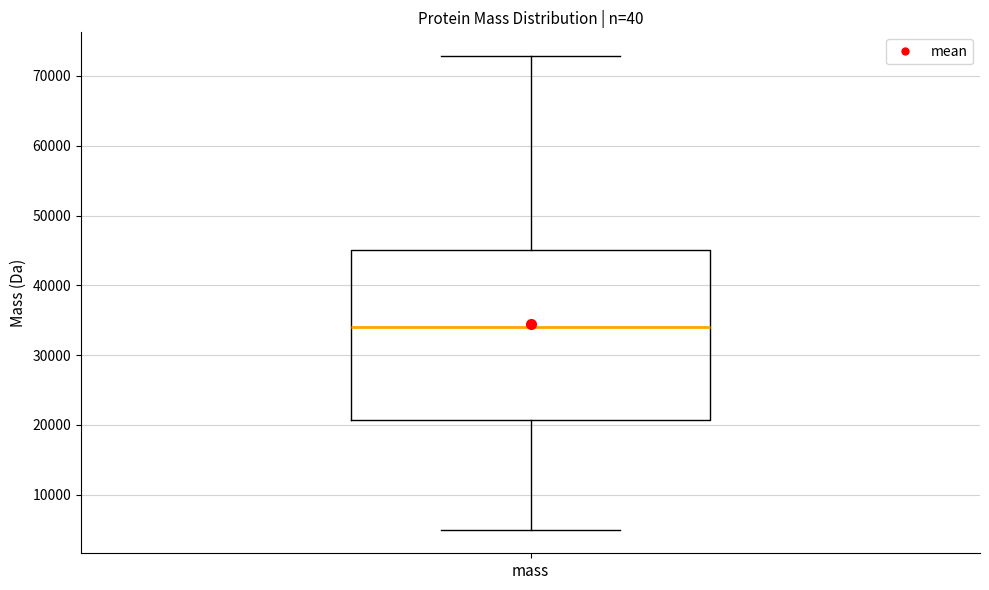

Where is the upper edge of the box for mass on the y-axis? The values are not printed on the chart, so give them approximately, as read against the axis.

45000